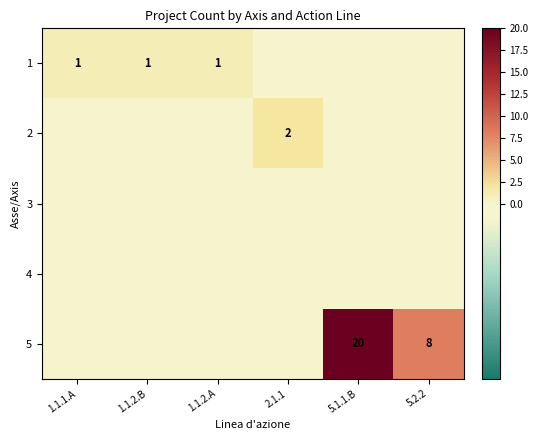

The value of 1 at 1.1.2.A is 1. True or false?

True